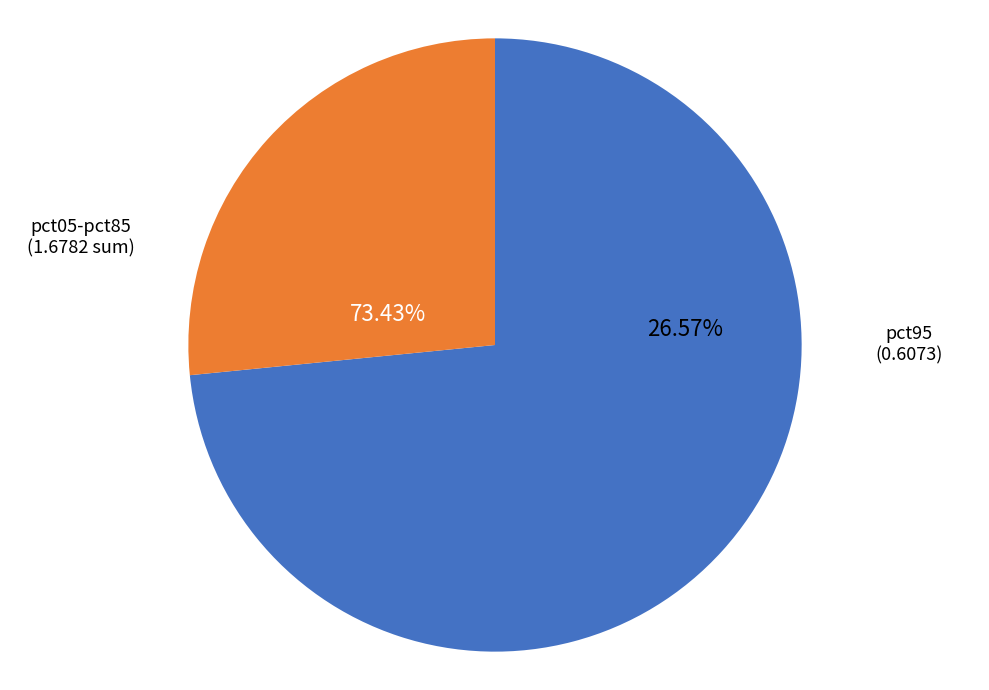

To the nearest percent, what portion does pct15 represent?

8%